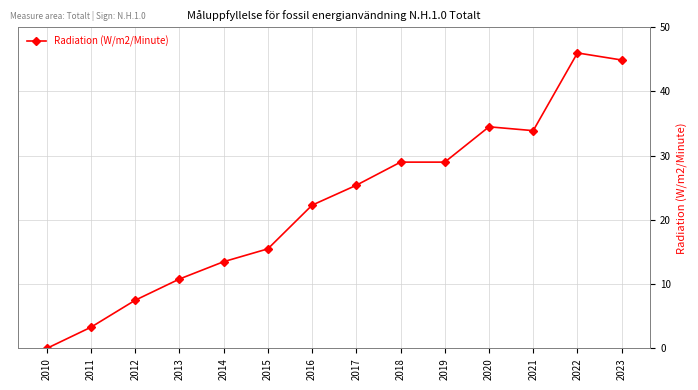

The value at 2012 is 12.1. True or false?

False